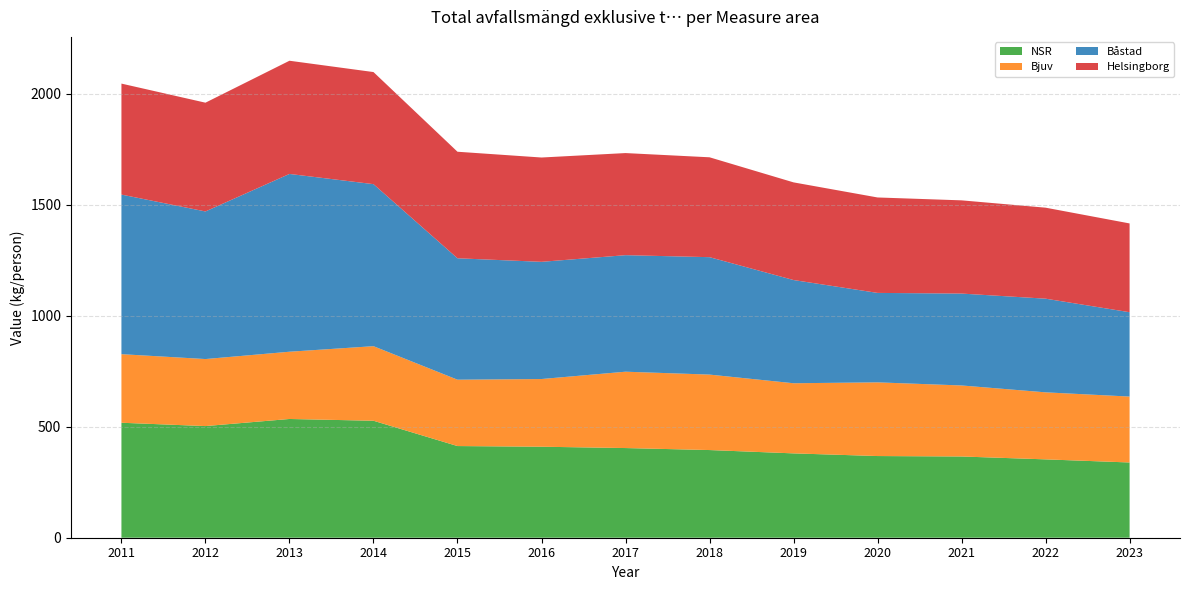

Reading left to right, what are all the values shown in this chart?

NSR: 2011=518	2012=503	2013=535	2014=527	2015=413	2016=410	2017=404	2018=395	2019=380	2020=368	2021=366	2022=353	2023=339
Bjuv: 2011=309	2012=302	2013=303	2014=336	2015=299	2016=305	2017=344	2018=340	2019=316	2020=332	2021=320	2022=302	2023=297
Båstad: 2011=719	2012=665	2013=801	2014=730	2015=547	2016=528	2017=525	2018=529	2019=465	2020=403	2021=414	2022=422	2023=380
Helsingborg: 2011=500	2012=490	2013=510	2014=505	2015=480	2016=470	2017=460	2018=450	2019=440	2020=430	2021=420	2022=410	2023=400